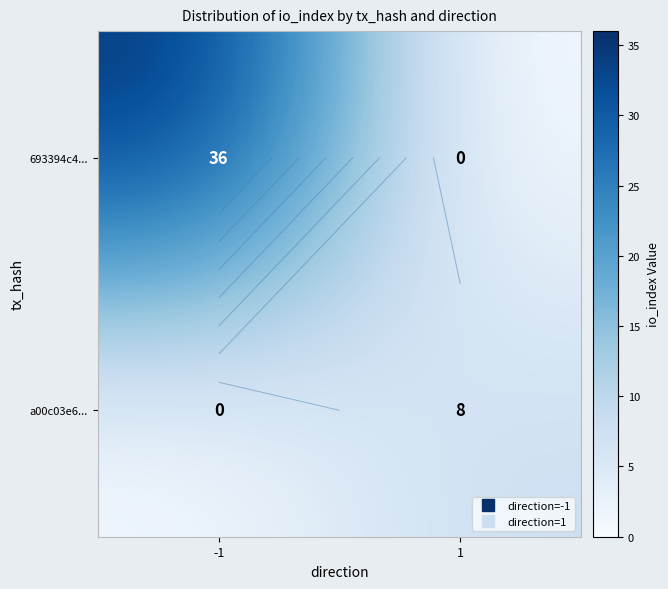

What is the difference between the 693394c4... values at 1 and -1?

36